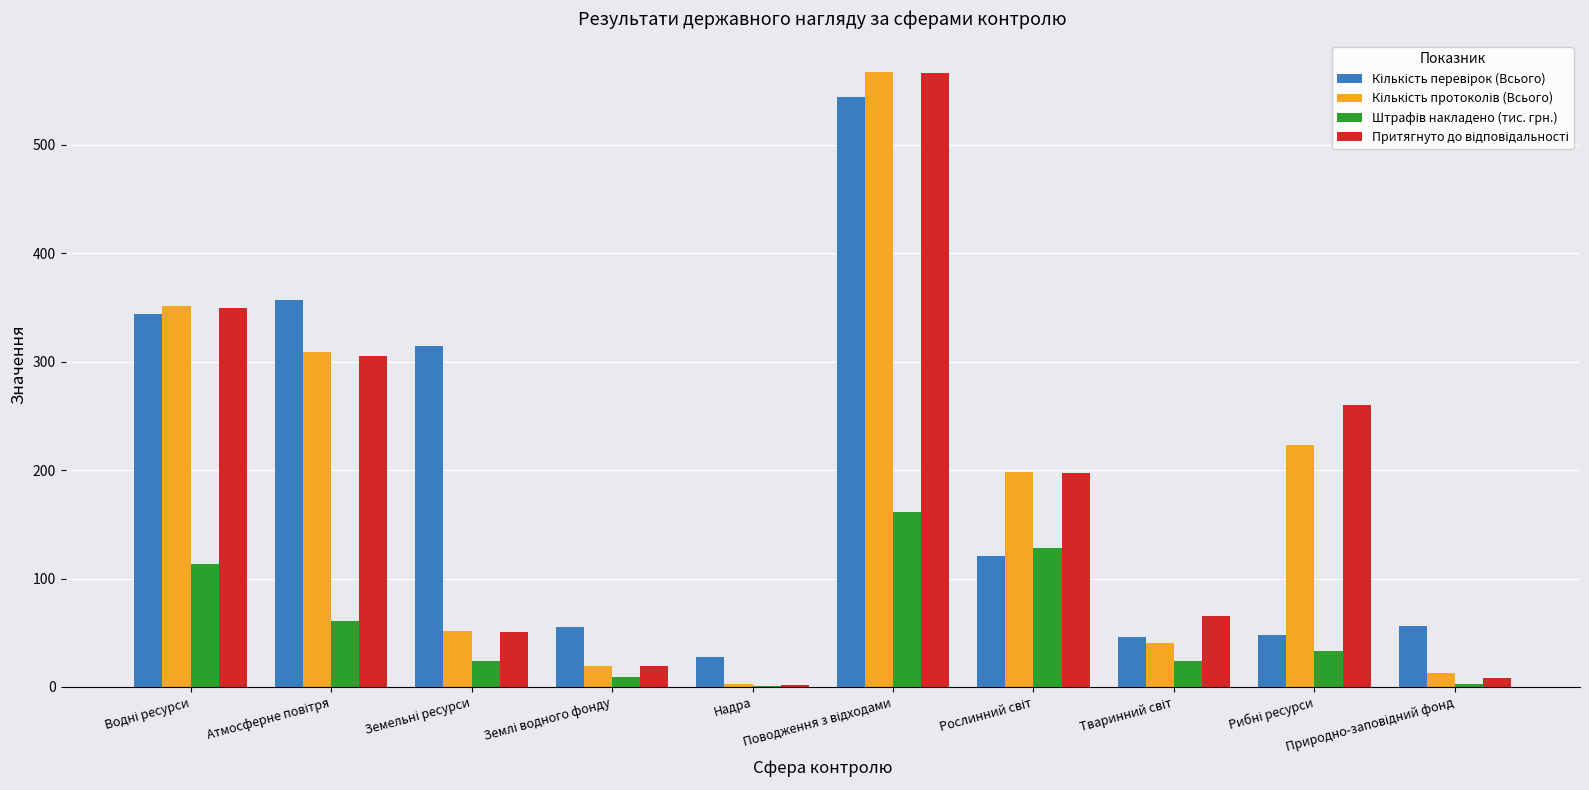

What is the minimum value shown in the chart?

0.5